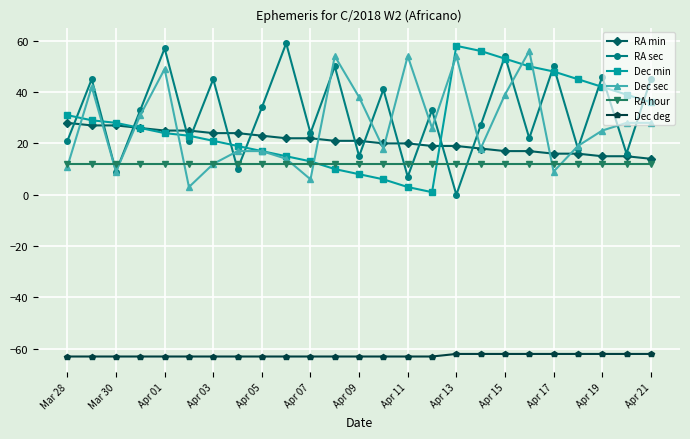

True or false: RA hour and RA min intersect in this chart.

False